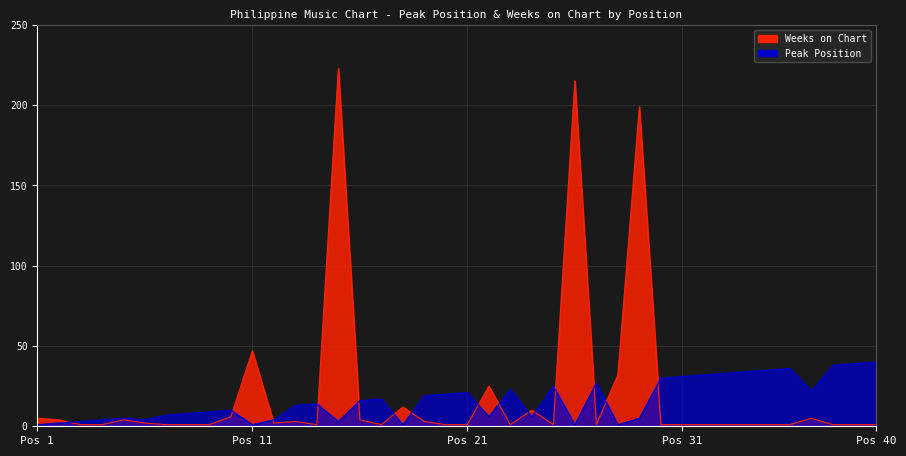

At which label does Peak Position first exceed 14?

16